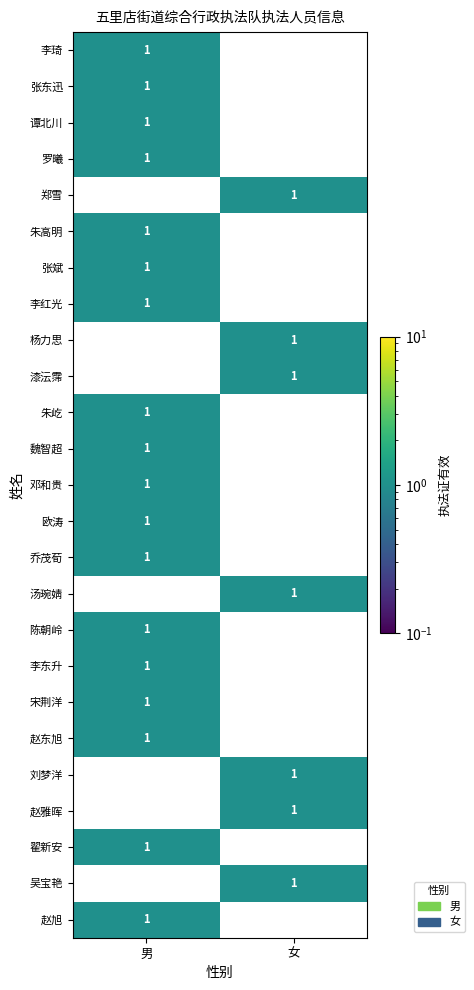

True or false: 朱高明 has a value of 1 at 男.

True